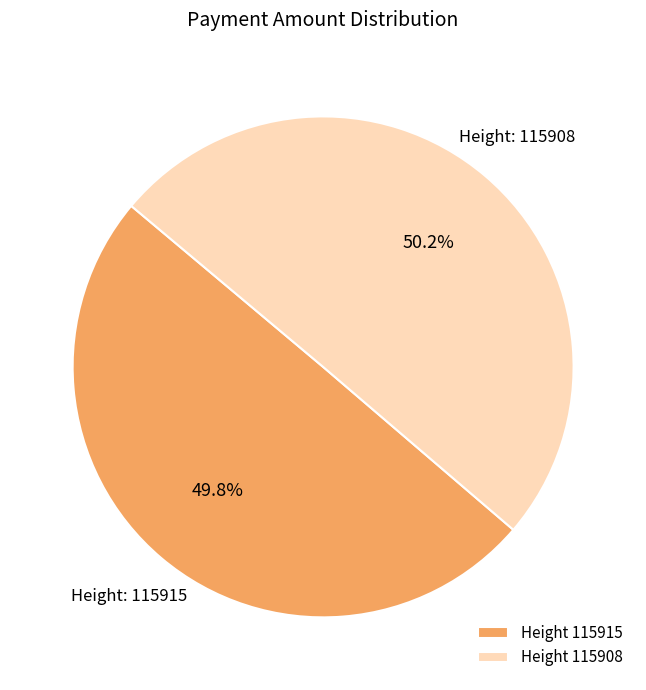

How many slices are in this pie chart?

2